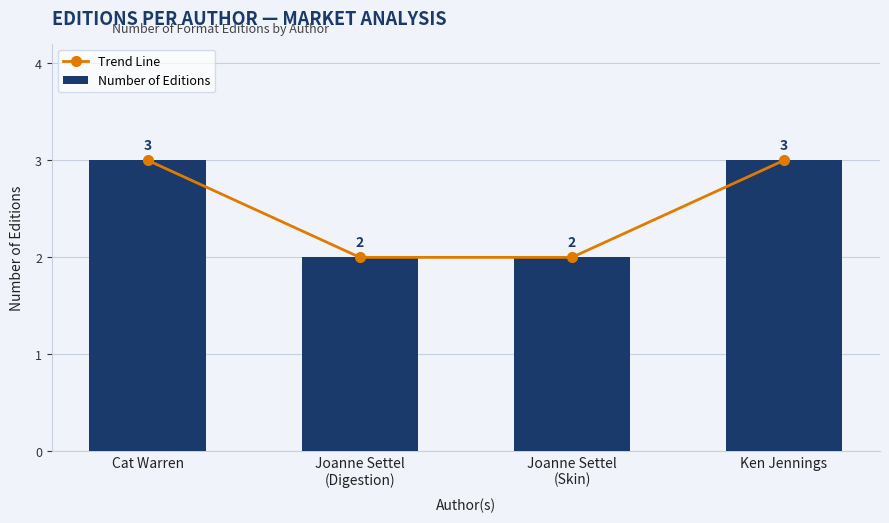

Is it true that Number of Editions equals 3 at Joanne Settel
(Digestion)?

False